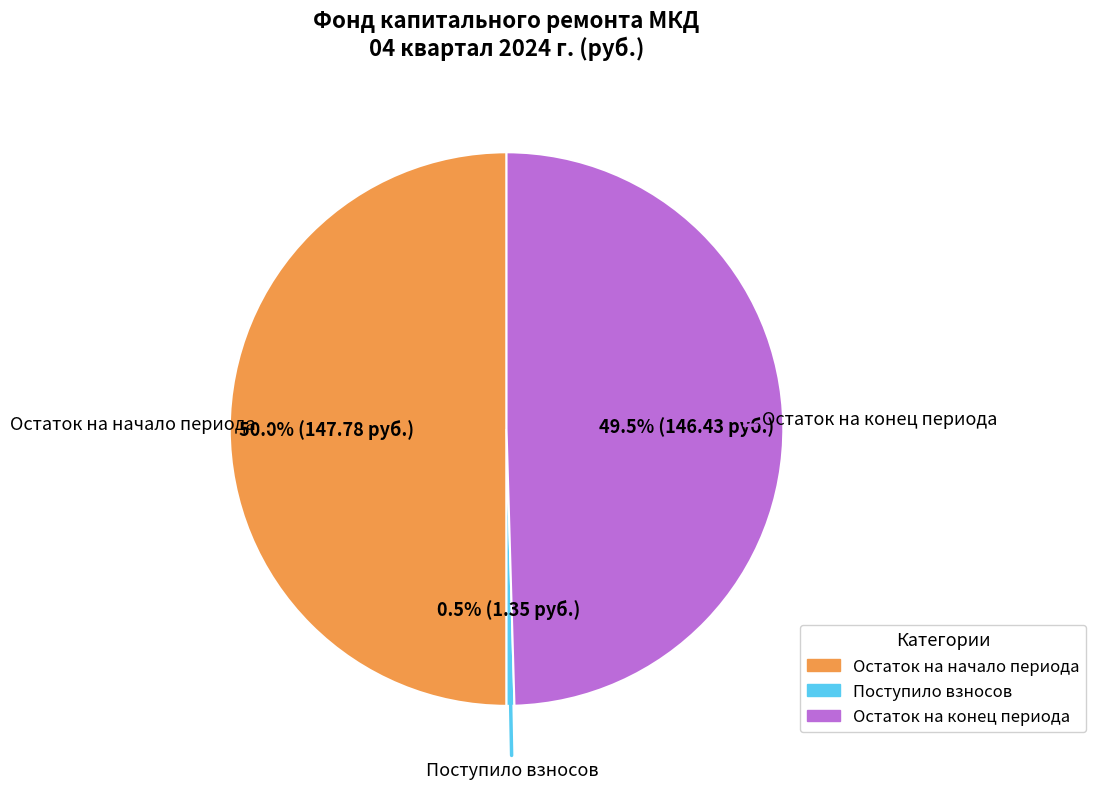

What is the smallest slice in the pie chart?

Поступило взносов